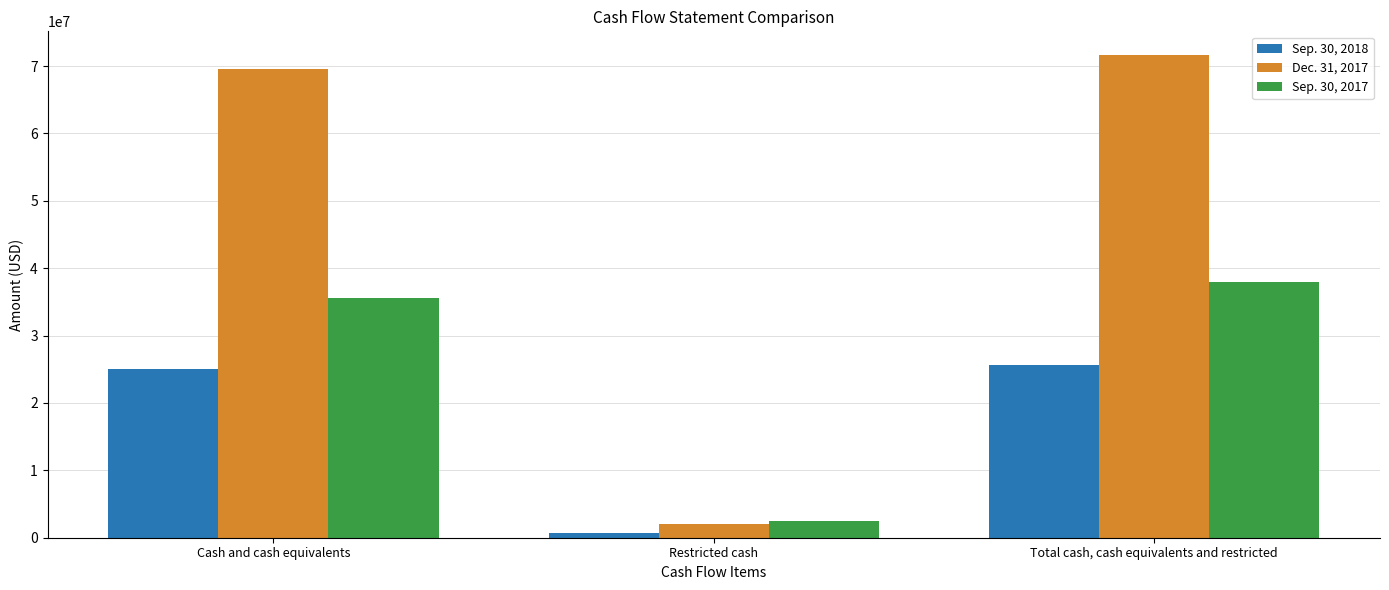

What is the sum of all Dec. 31, 2017 values?

143166658